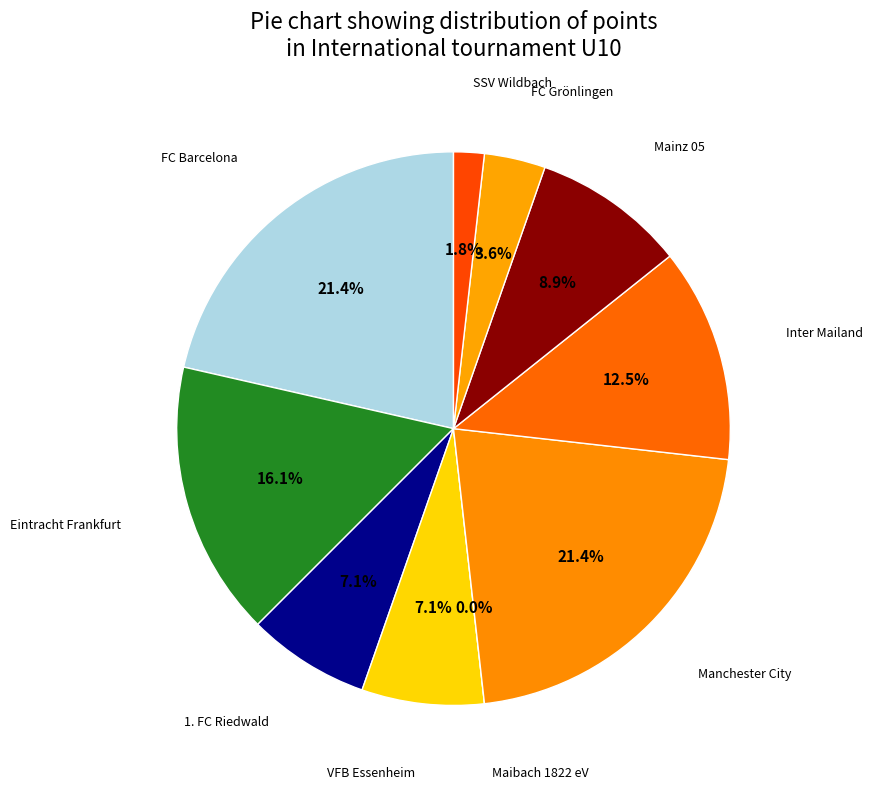

Which slice is the smallest?

Maibach 1822 eV